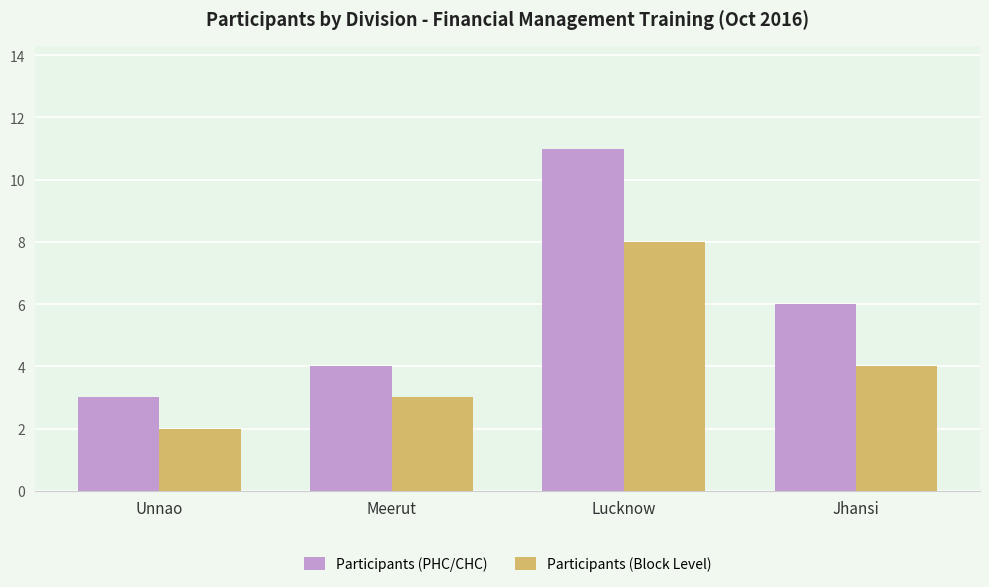

What is the spread (max minus min) of values at Unnao?

1